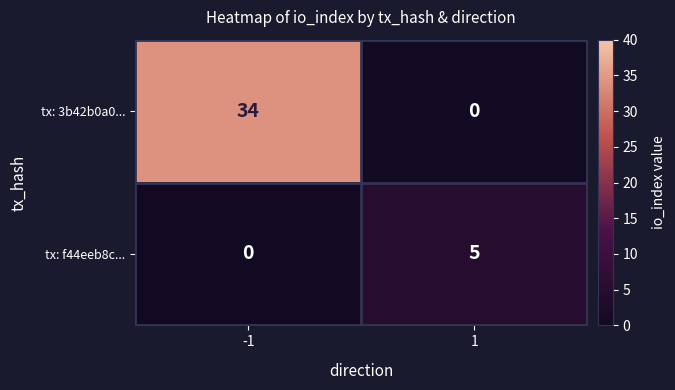

The tx: 3b42b0a0... series shows 0 at 1. True or false?

True